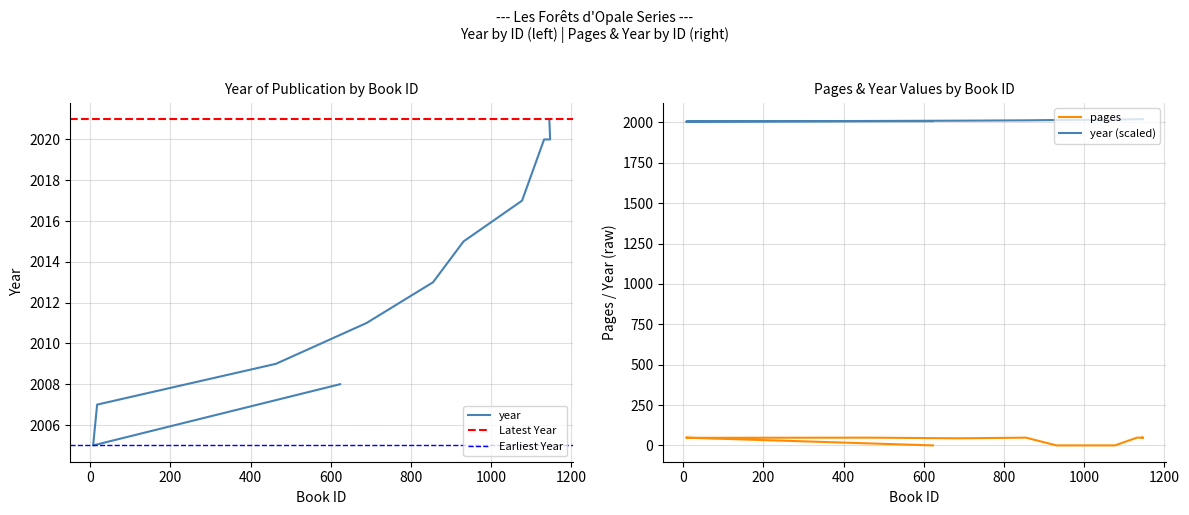

True or false: year and pages cross at least once.

False